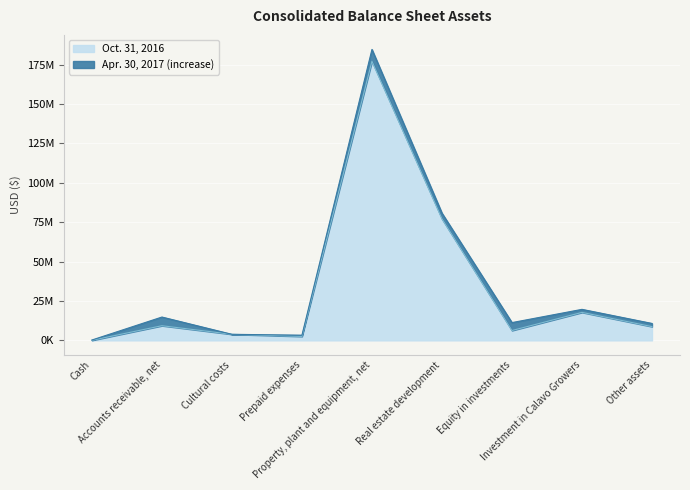

Reading right to left, list all the values displayed in this chart.

Apr. 30, 2017: Other assets=10742000	Investment in Calavo Growers=19680000	Equity in investments=11282000	Real estate development=80728000	Property, plant and equipment, net=184595000	Prepaid expenses=3287000	Cultural costs=3844000	Accounts receivable, net=14804000	Cash=228000
Oct. 31, 2016: Other assets=8718000	Investment in Calavo Growers=17745000	Equity in investments=6254000	Real estate development=77136000	Property, plant and equipment, net=177096000	Prepaid expenses=2509000	Cultural costs=3844000	Accounts receivable, net=9298000	Cash=38000